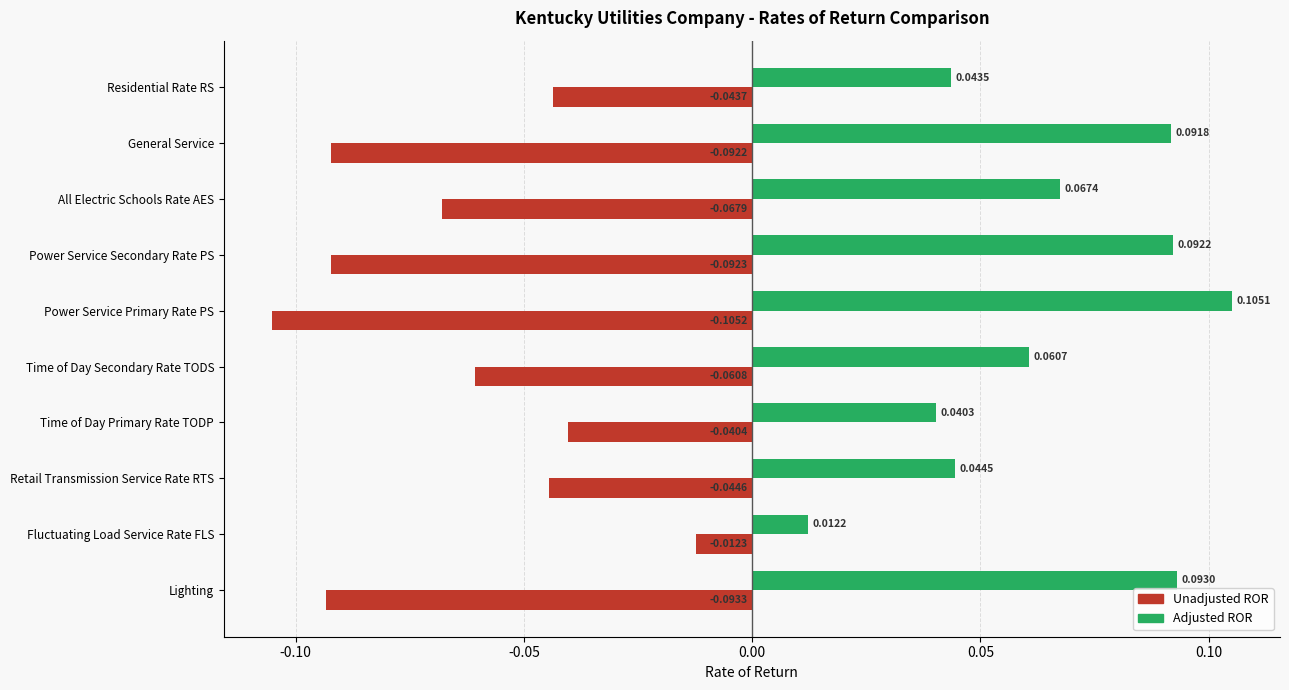

How many distinct data groups are displayed?

2